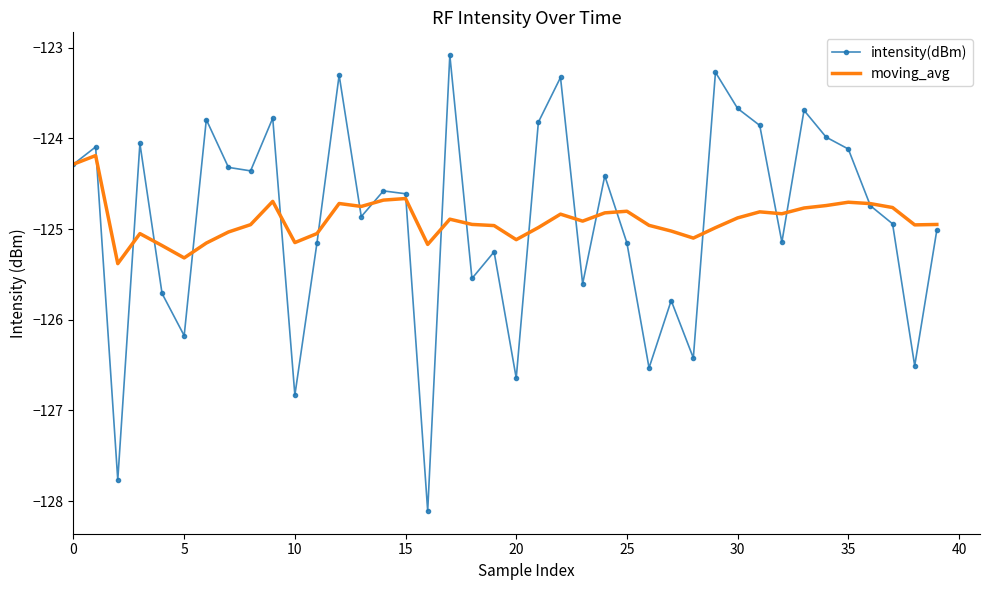

Which series has the widest spread of values?

intensity(dBm)